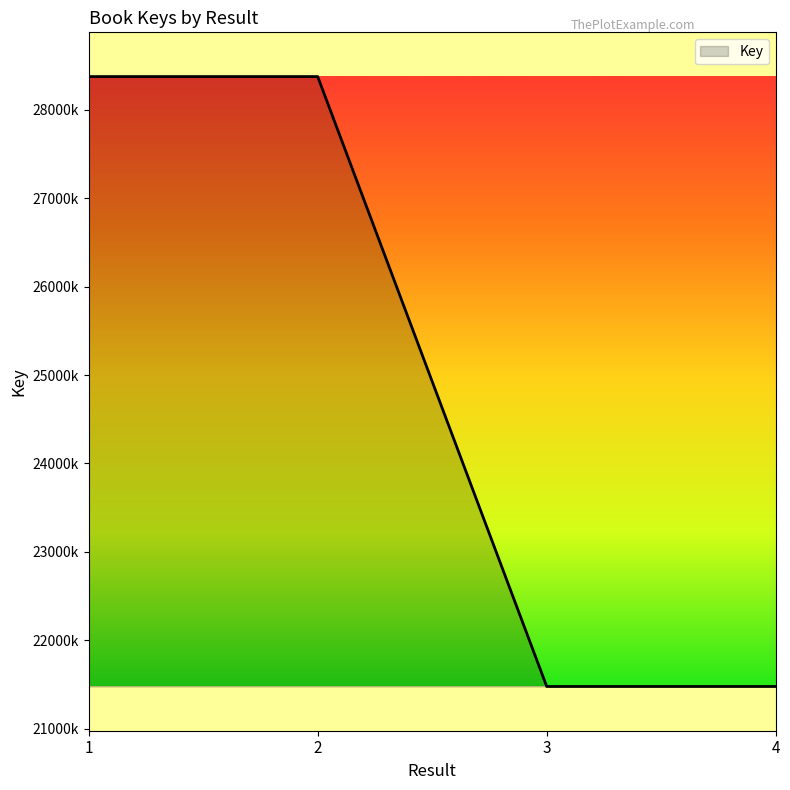

What is the sum of the values at 3 and 4?

42958559